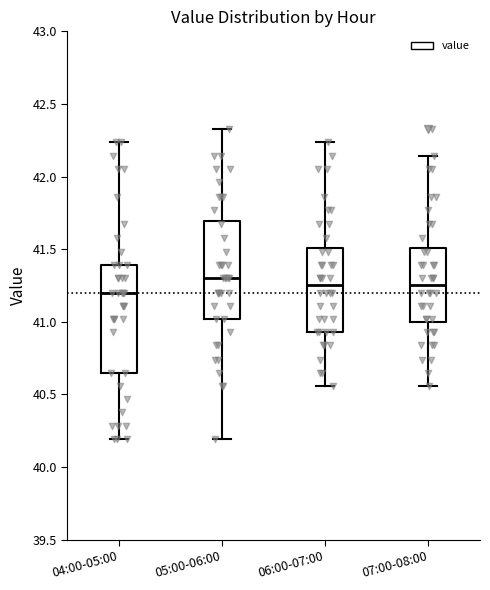

Reading left to right, read every box against the y-axis: the position of its median line, the range the box covers, and the ends of its whiskers. The values are not printed on the chart, so give them approximately, as read against the axis.

04:00-05:00: median 41.20, box 40.65 to 41.40, whiskers 40.20 to 42.25
05:00-06:00: median 41.30, box 41.00 to 41.70, whiskers 40.20 to 42.35
06:00-07:00: median 41.25, box 40.95 to 41.50, whiskers 40.55 to 42.25
07:00-08:00: median 41.25, box 41.00 to 41.50, whiskers 40.55 to 42.15